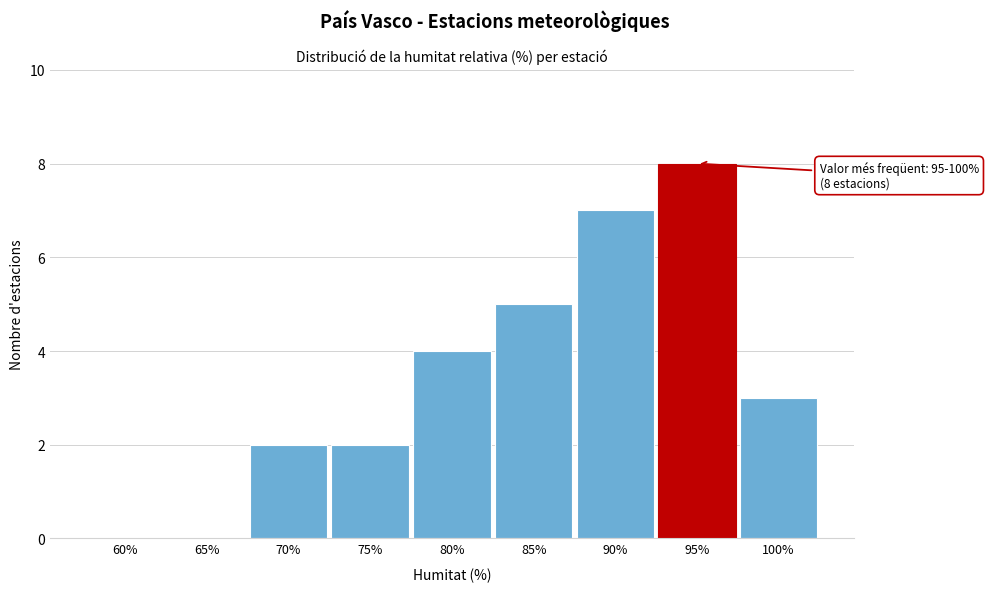

Reading left to right, list all the values displayed in this chart.

60%=0	65%=0	70%=2	75%=2	80%=4	85%=5	90%=7	95%=8	100%=3